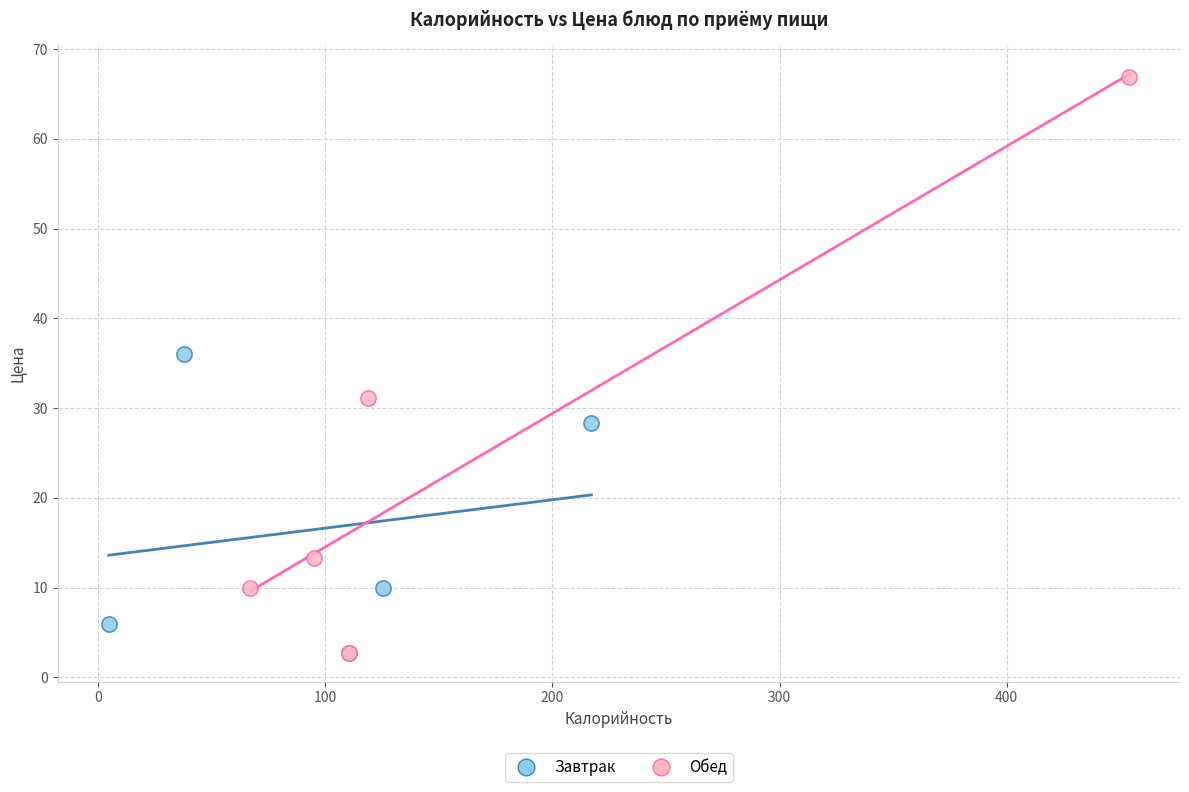

Which series has the largest Y range (max minus min)?

Обед